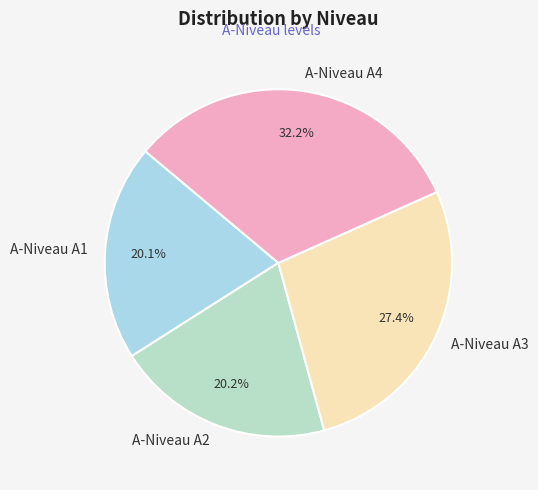

How many segments does this pie chart have?

4